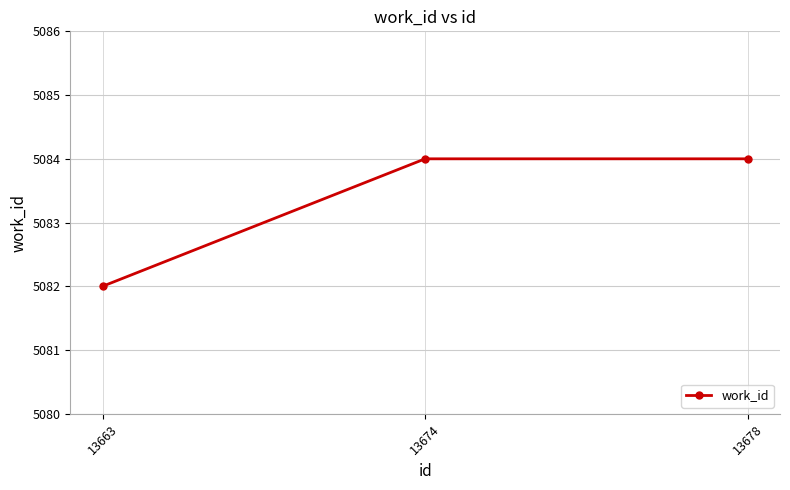

Reading left to right, extract all data points from this chart.

5082	5084	5084